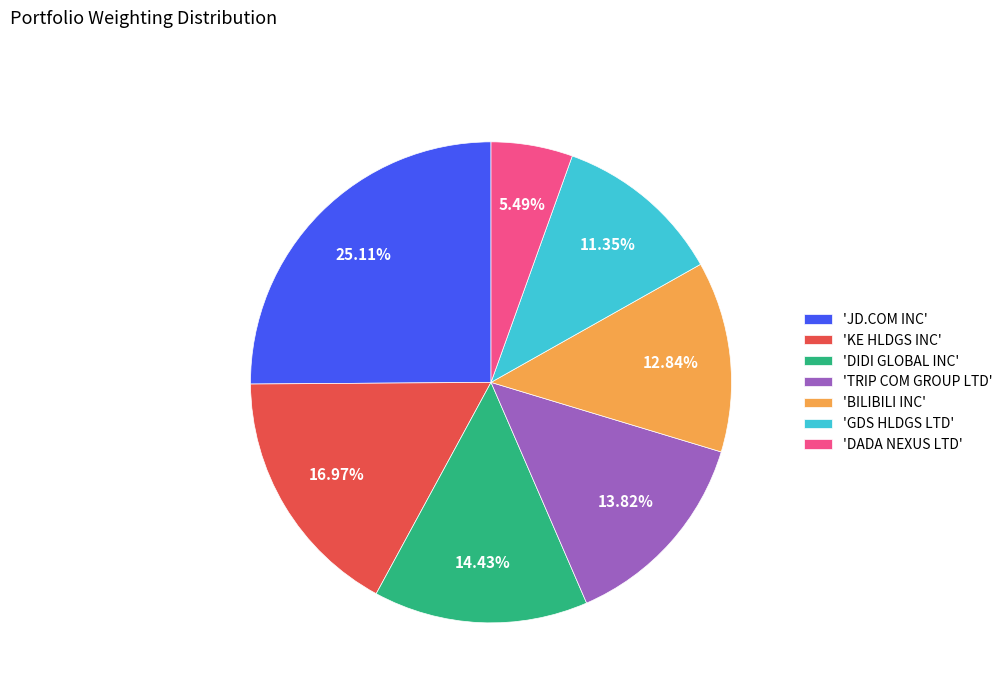

Which slice is the largest?

'JD.COM INC'